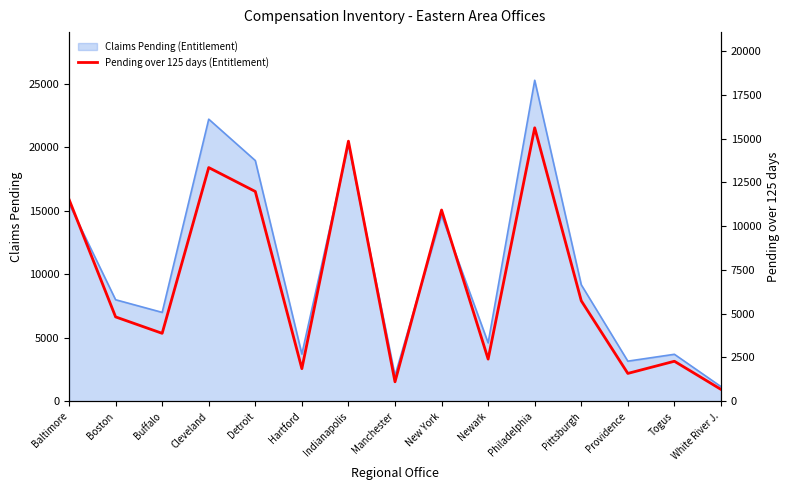

What is the maximum value for Claims Pending (Entitlement)?

25263